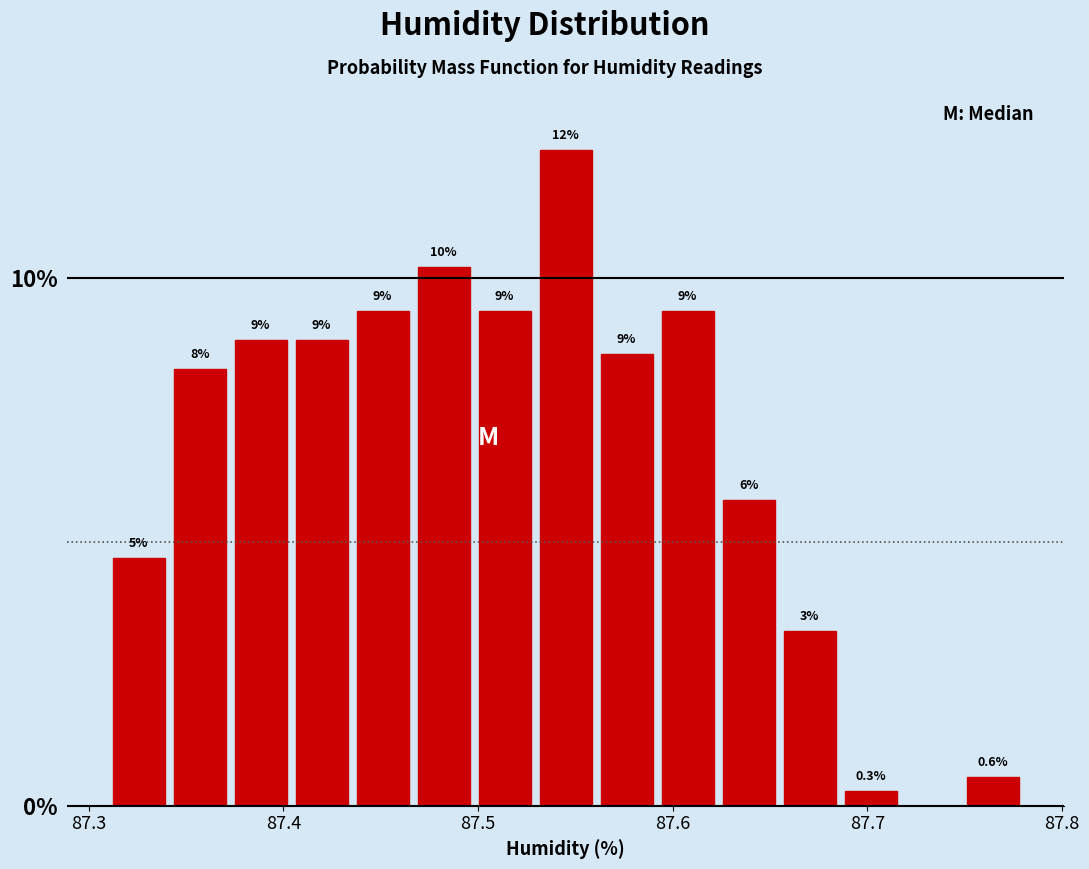

Read against the x-axis, roughly where is the centre of the tallest bar?

87.55